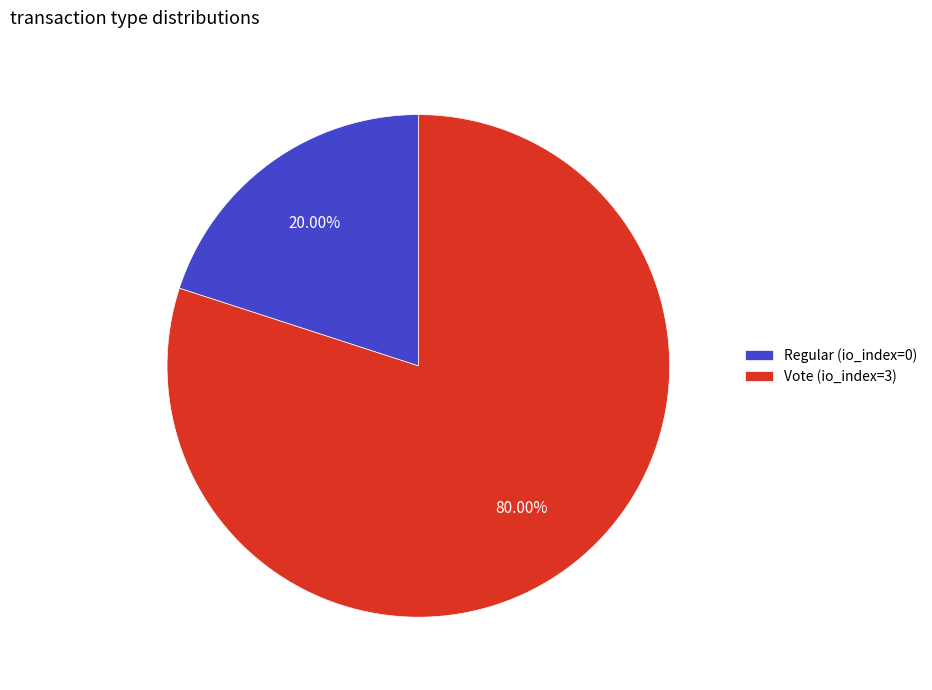

Between Vote (io_index=3) and Regular (io_index=0), which is larger?

Vote (io_index=3)